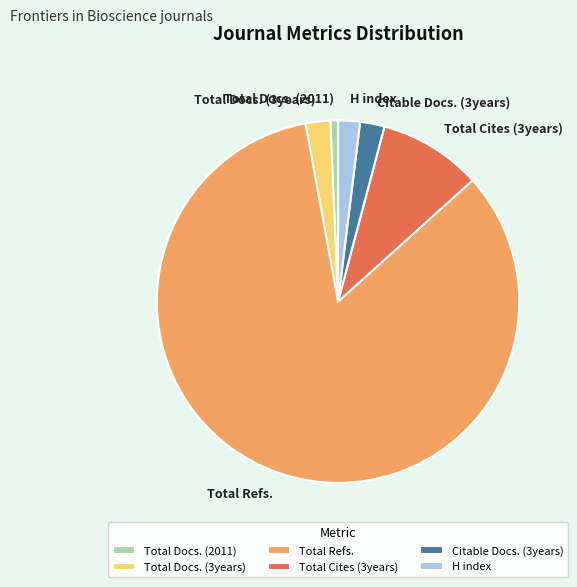

Which slice represents more than half of the pie?

Total Refs.